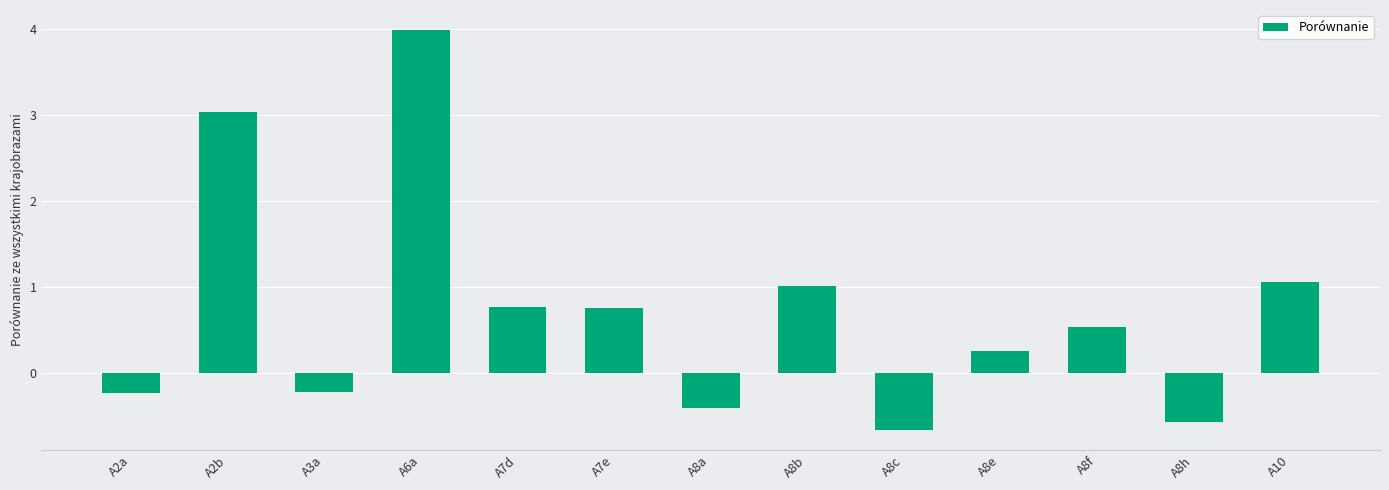

Reading left to right, list all the values displayed in this chart.

A2a=-0.2	A2b=3.0	A3a=-0.2	A6a=4.0	A7d=0.8	A7e=0.8	A8a=-0.4	A8b=1.0	A8c=-0.7	A8e=0.2	A8f=0.5	A8h=-0.6	A10=1.1